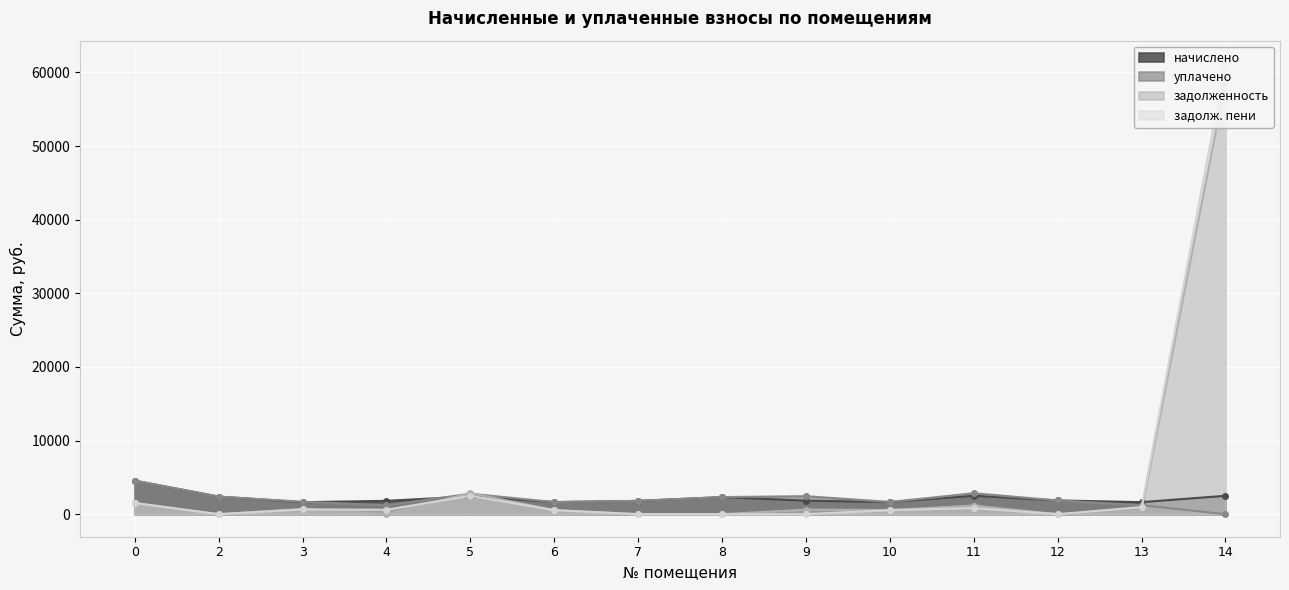

Rank the series at 4 from lowest to highest value.

задолженность, задолж. пени, уплачено, начислено